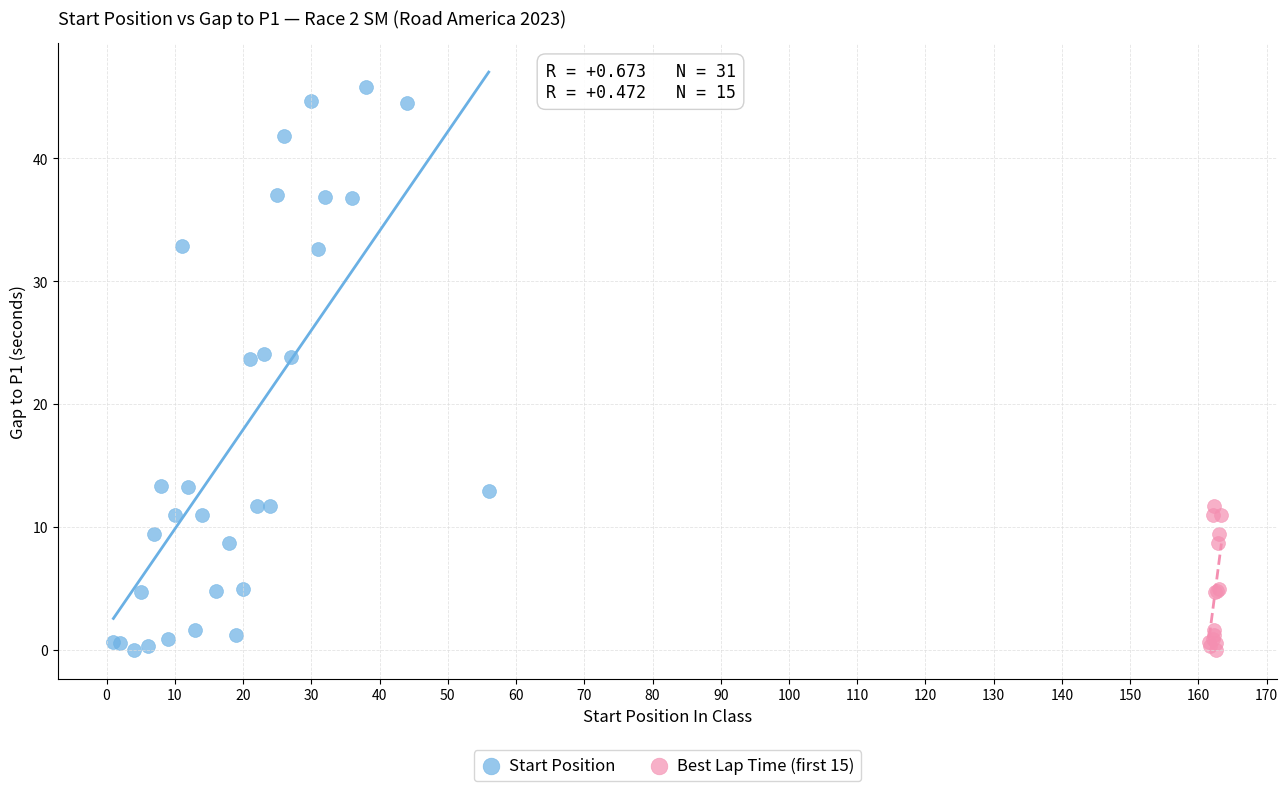

Which series has the widest spread of Y values?

Start Position